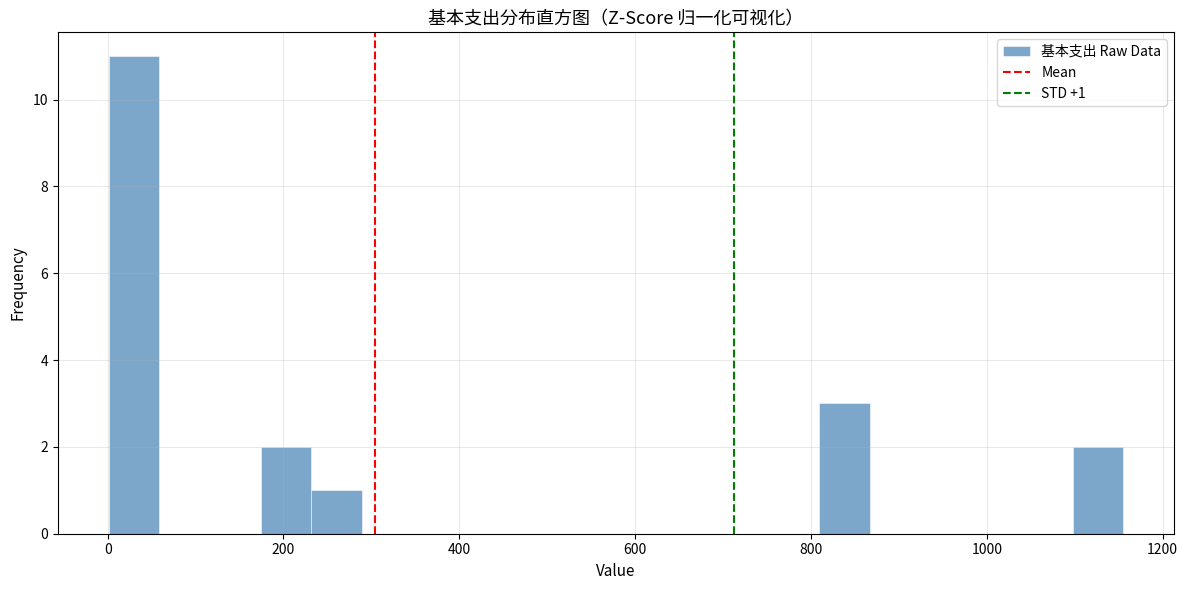

Read against the x-axis, roughly where is the centre of the tallest bar?

20